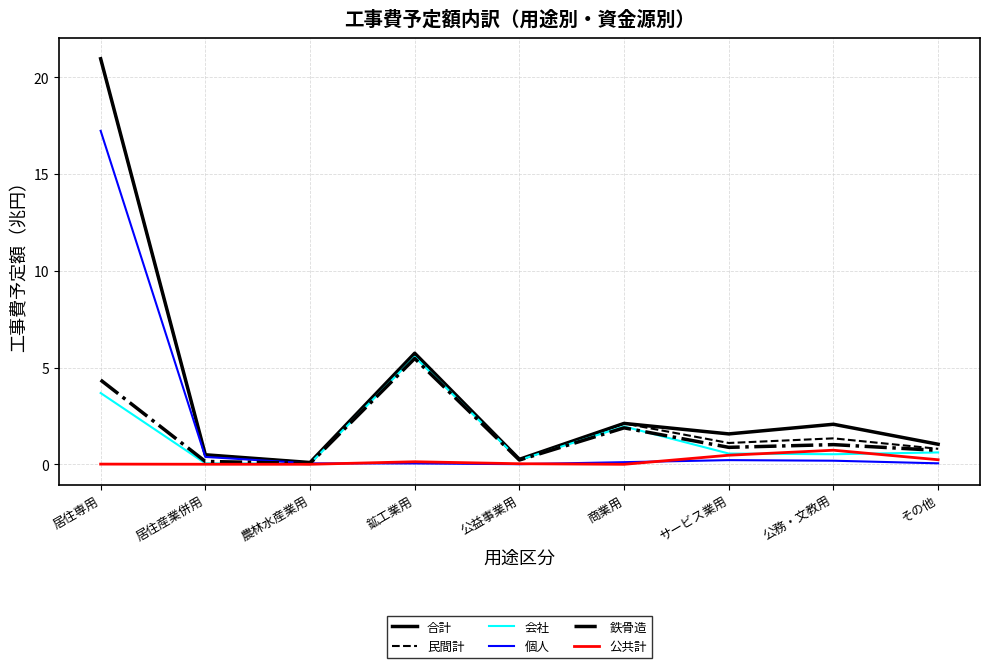

Which series ends up on top after the final intersection of 個人 and 鉄骨造?

鉄骨造